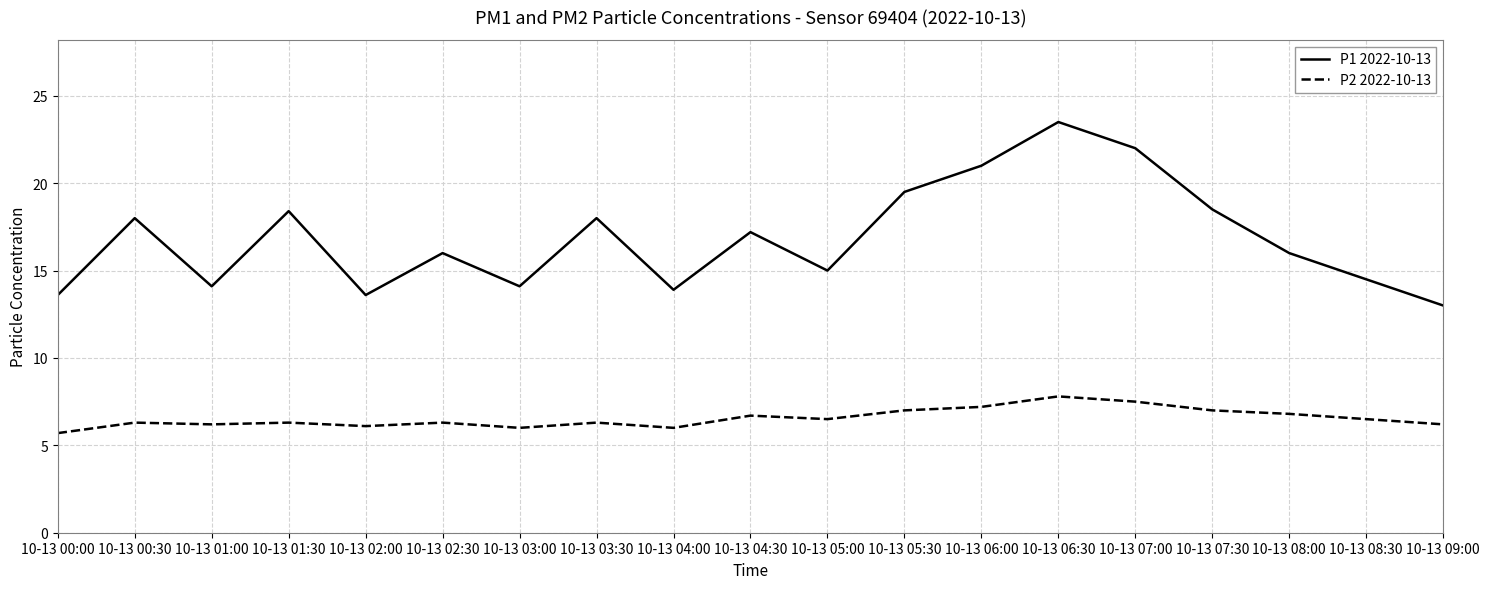

How many series are shown in this chart?

2